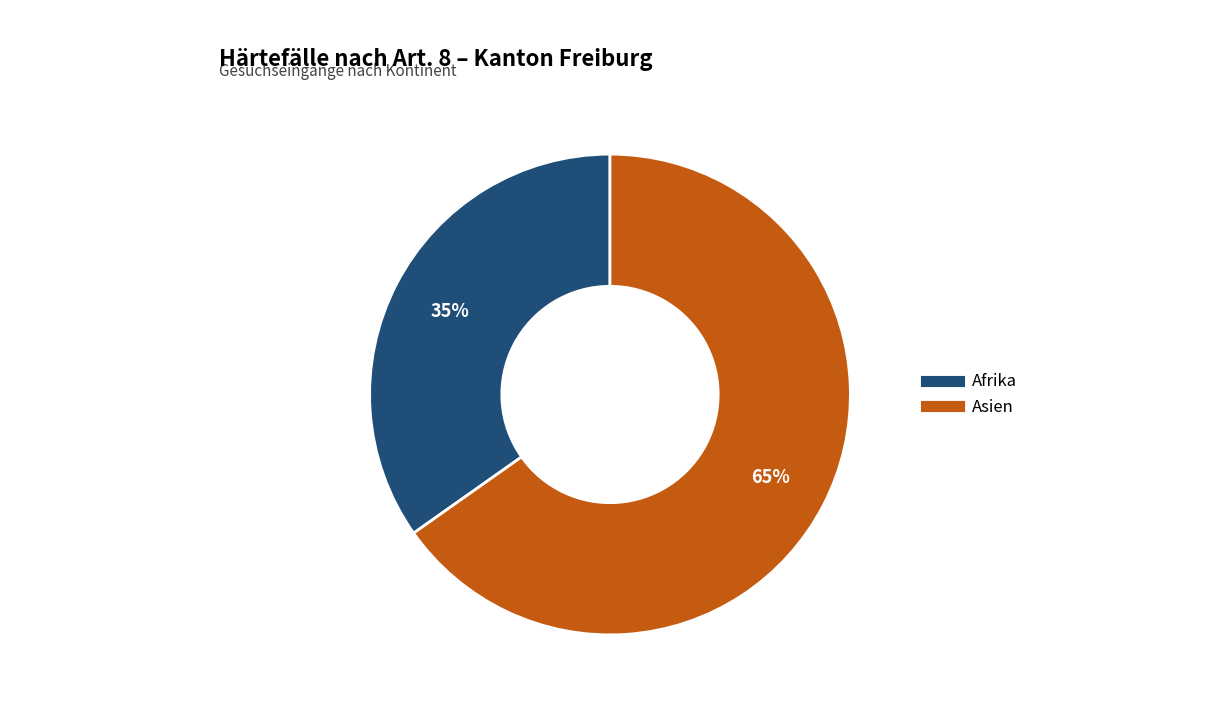

Is there any slice that represents more than half of the pie?

Yes